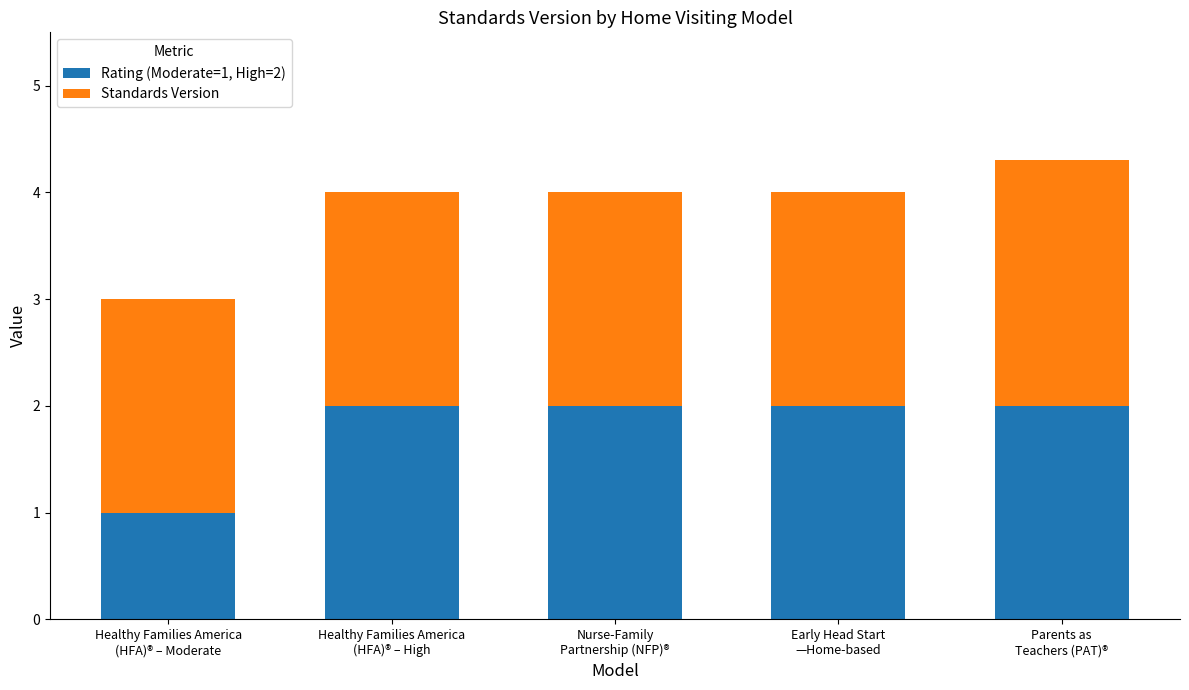

Reading right to left, list the values for the Rating (Moderate=1, High=2) series.

2.0	2.0	2.0	2.0	1.0